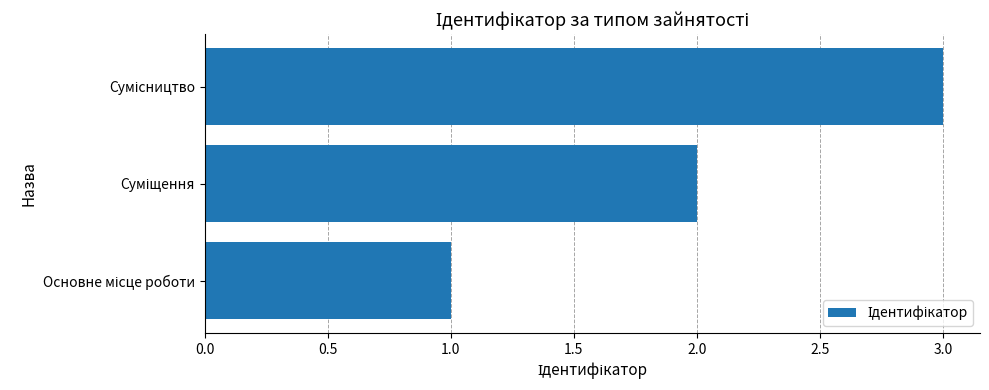

What is the maximum value shown in the chart?

3